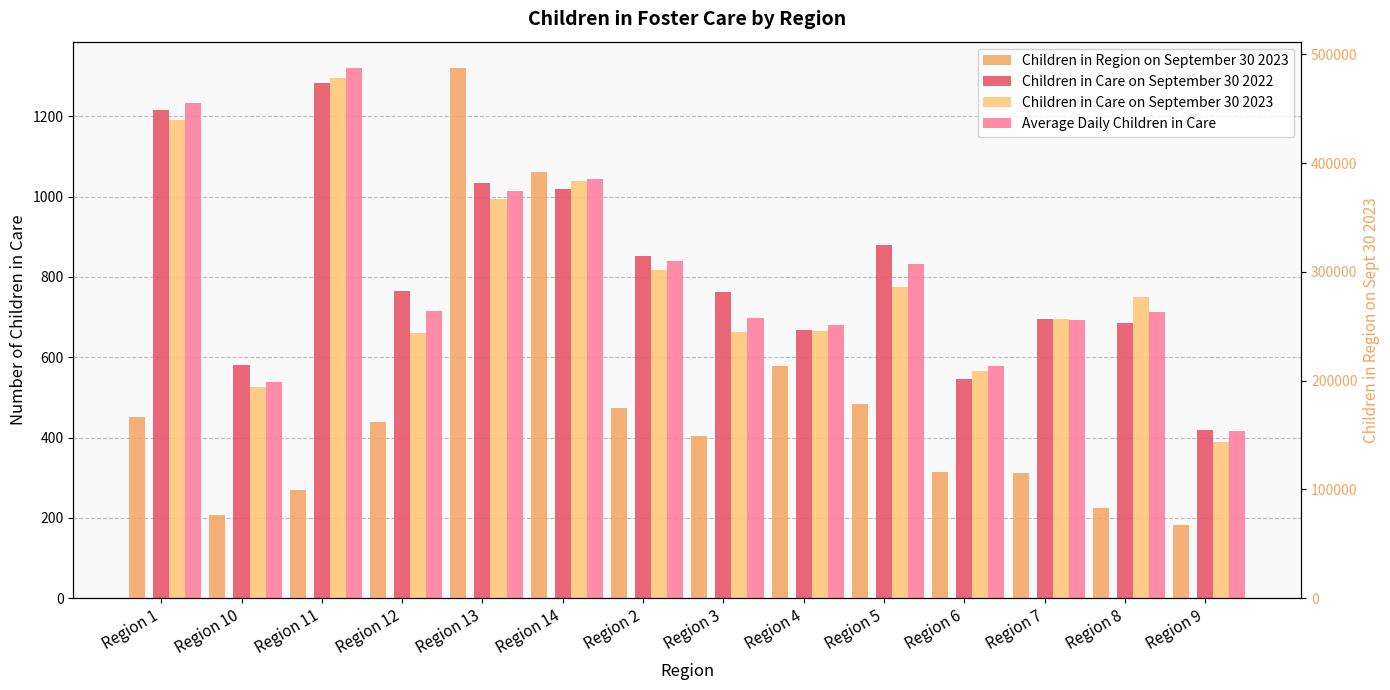

Reading left to right, transcribe all the data shown in this chart.

Children in Care on September 30 2022: 1217	581	1284	765	1035	1018	852	762	669	880	547	695	686	420
Children in Care on September 30 2023: 1191	526	1295	661	995	1039	817	662	665	776	565	696	751	389
Average Daily Children in Care: 1234	539	1320	714	1014	1045	840	698	681	832	578	693	713	416
Children in Region on September 30 2023: 166151	76775	99651	161917	487337	391775	174800	149071	213395	178799	115605	115195	82889	67615